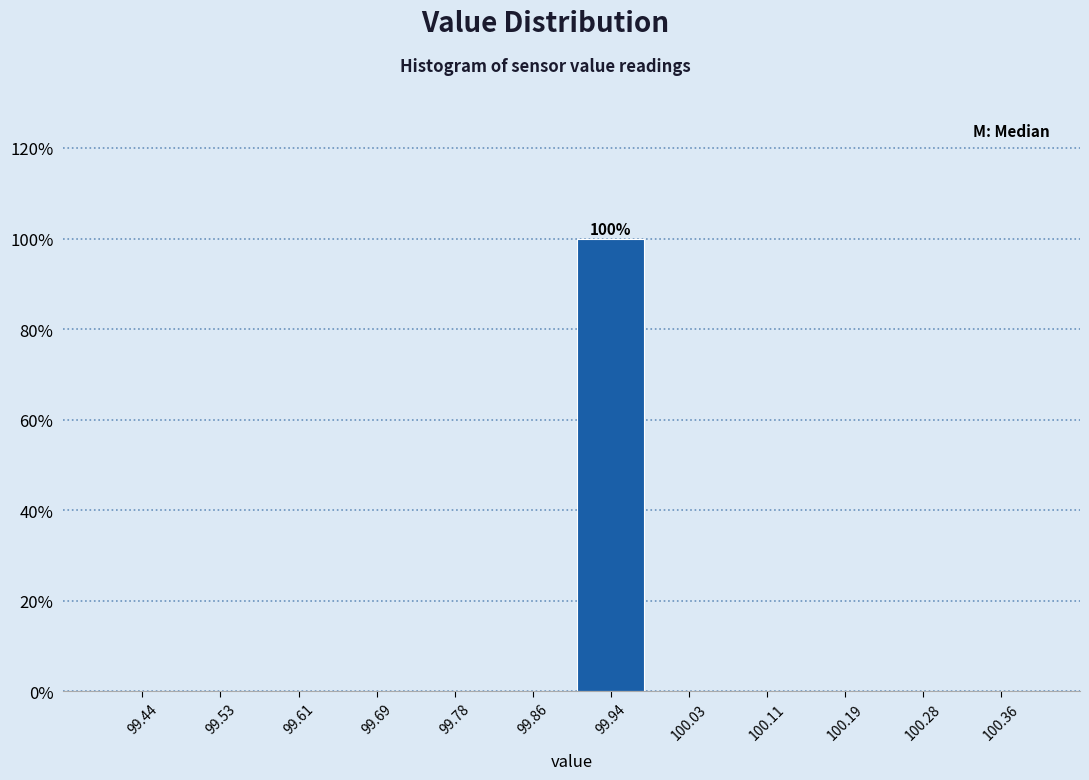

Over which range of the x-axis is the bar tallest?

99.90 to 99.98